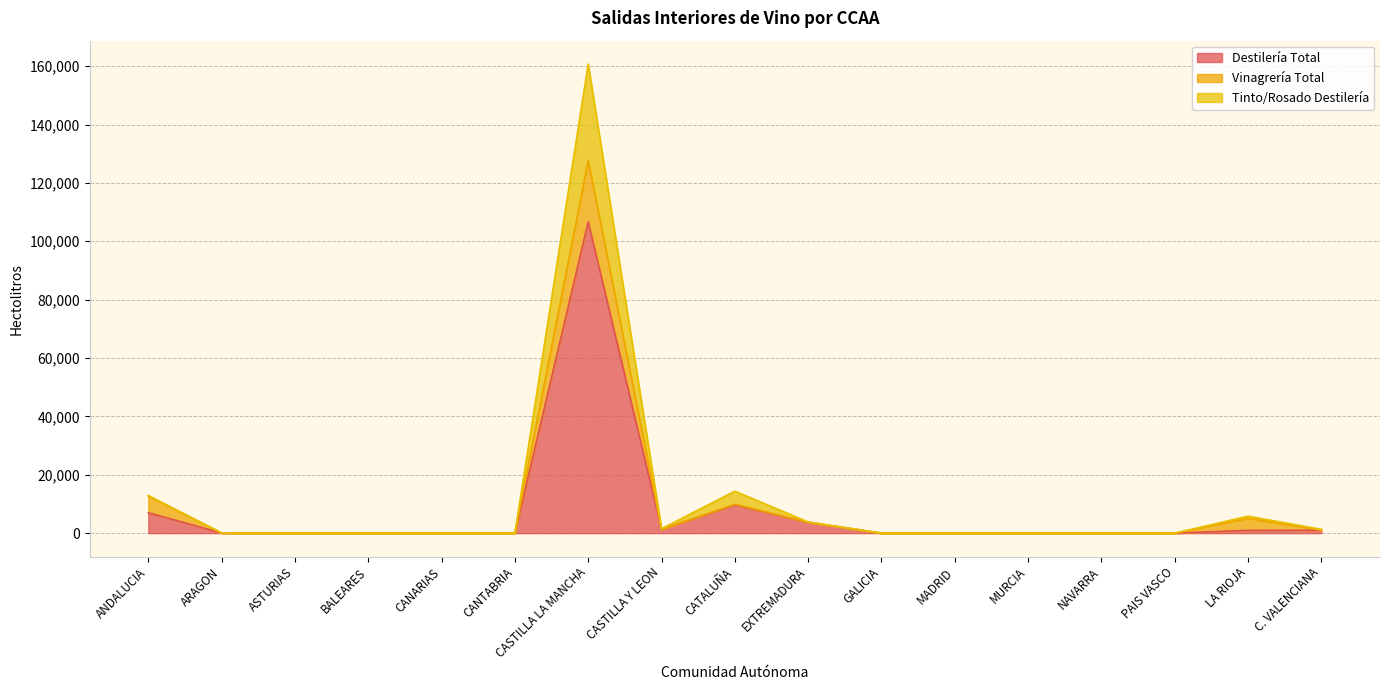

What is the difference between the maximum and minimum values in the Destilería Total series?

106681